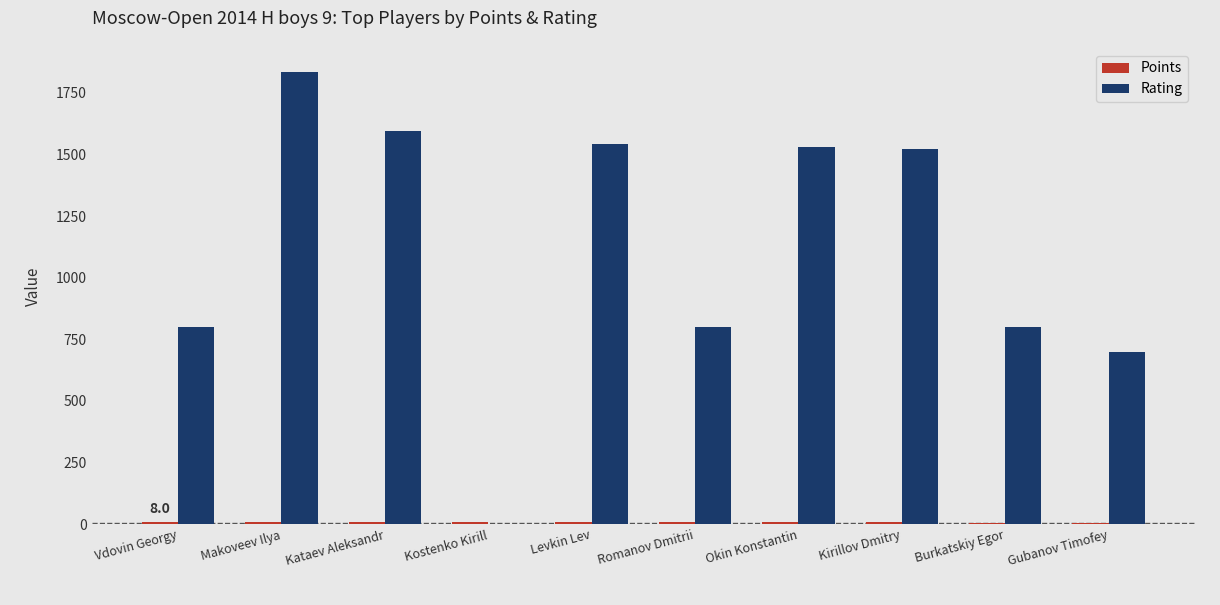

Between Kostenko Kirill and Burkatskiy Egor, which series saw the biggest shift?

Rating